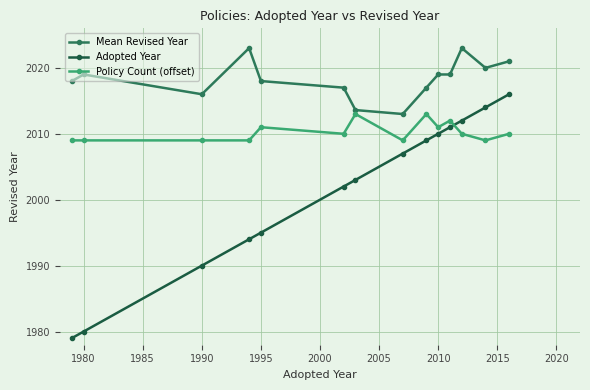

What is the value of the Mean Revised Year point at the 1st from the left?

2018.0